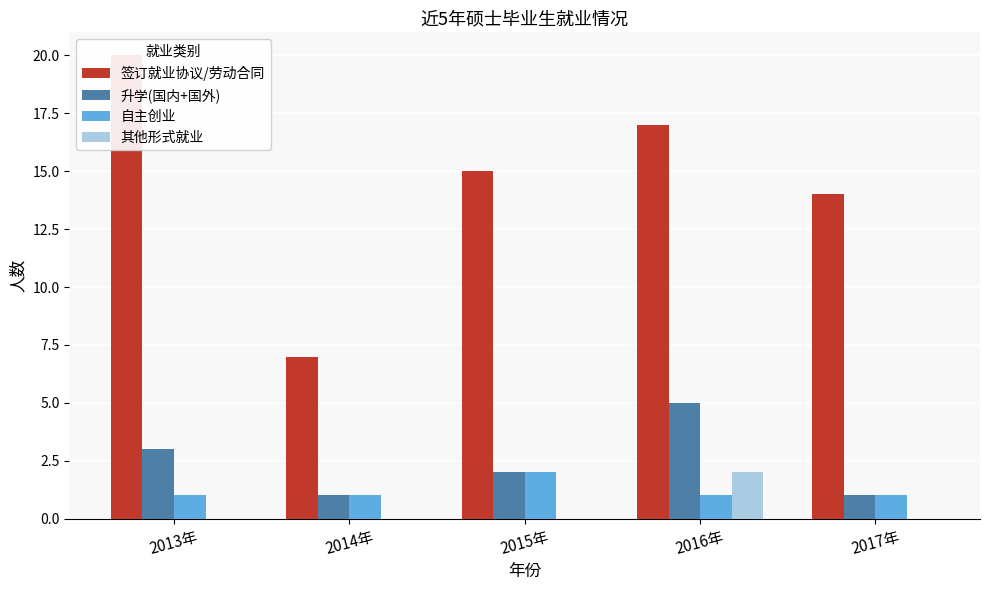

Where is 自主创业 nearest to the value 1?

2013年